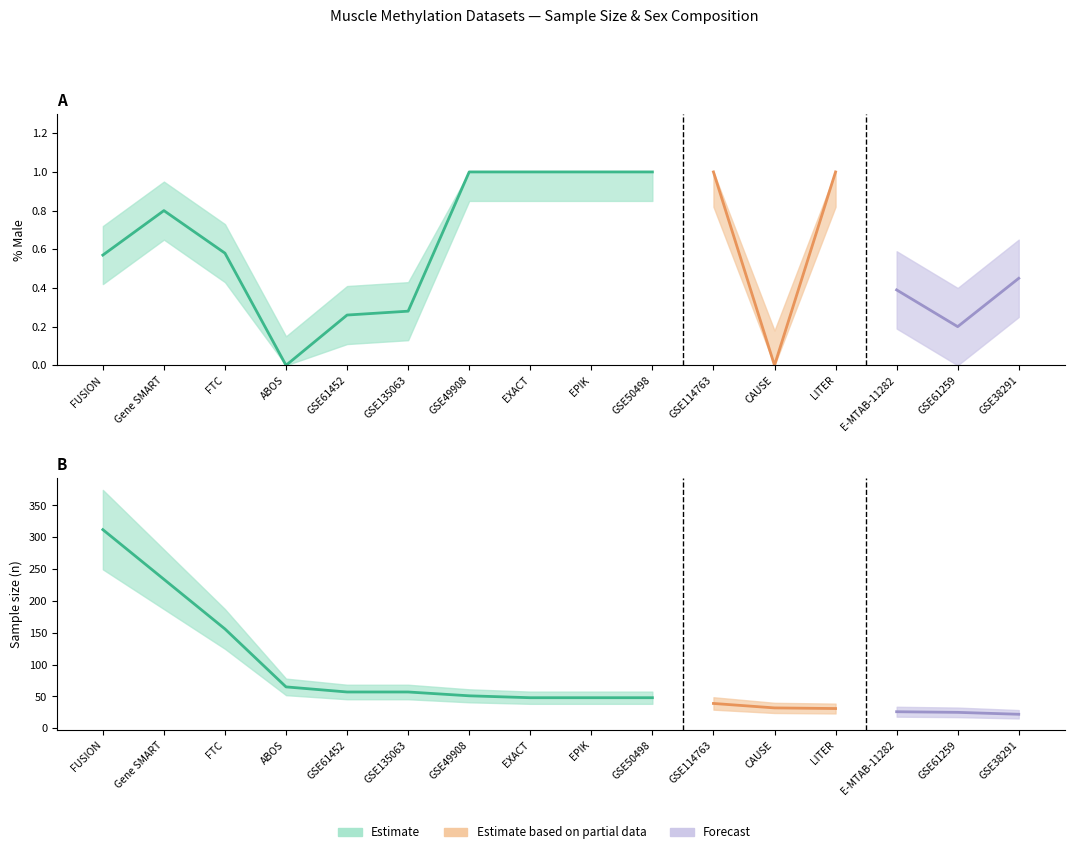

Between FTC and ABOS, which is larger?

FTC